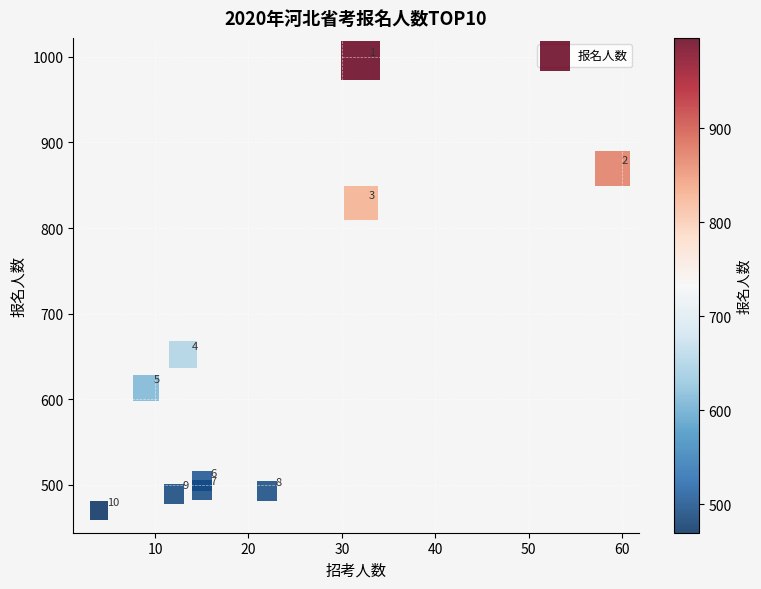

What Y value in the scatter plot is closest to 733?

652